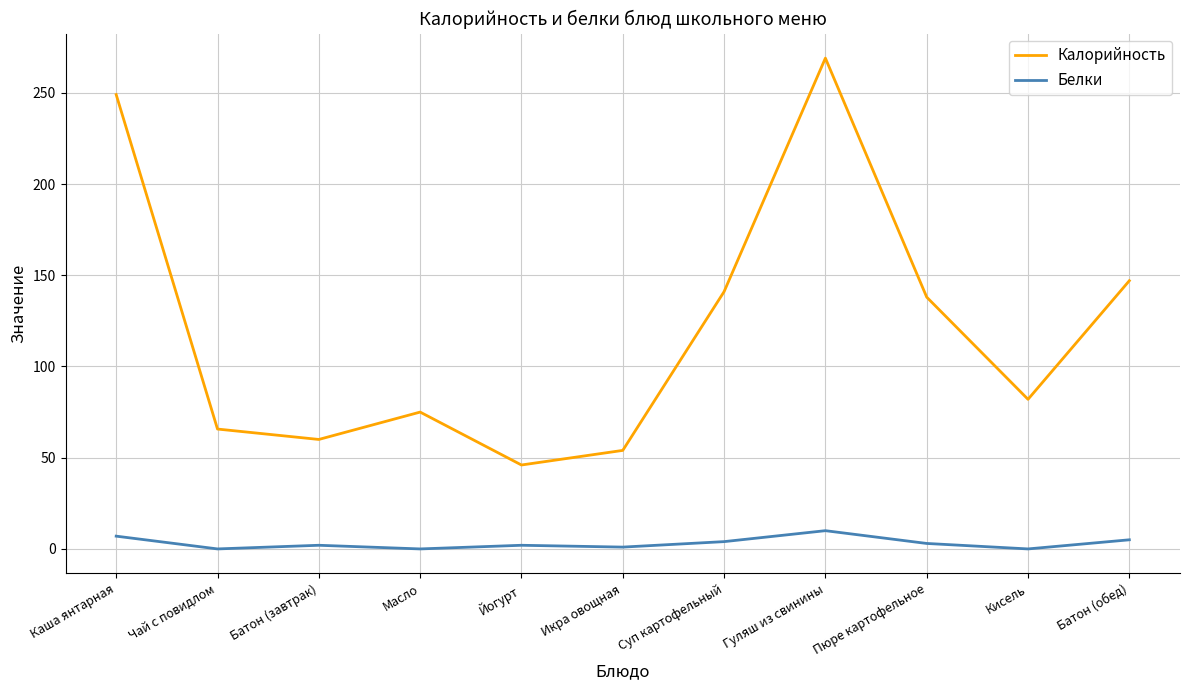

At which category is the sum across all series the highest?

Гуляш из свинины